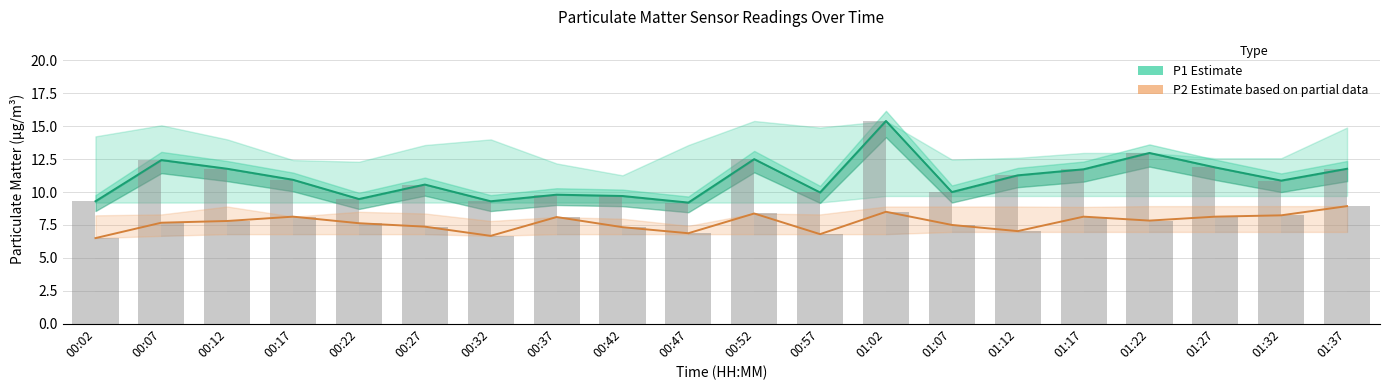

Does the chart contain stacked bars?

No